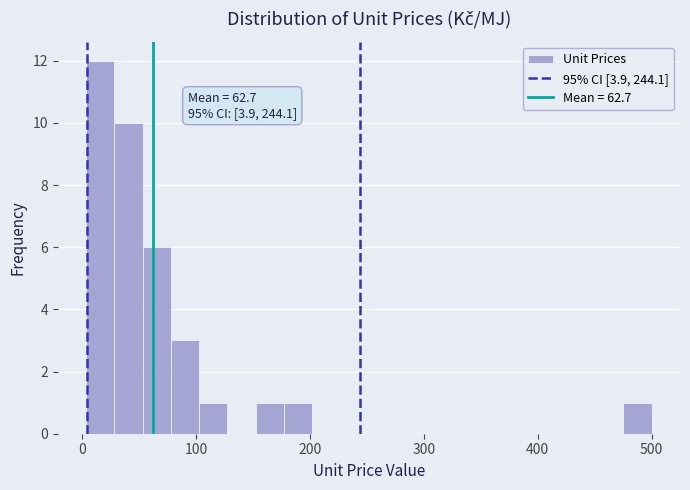

Read against the x-axis, roughly where is the centre of the tallest bar?

20